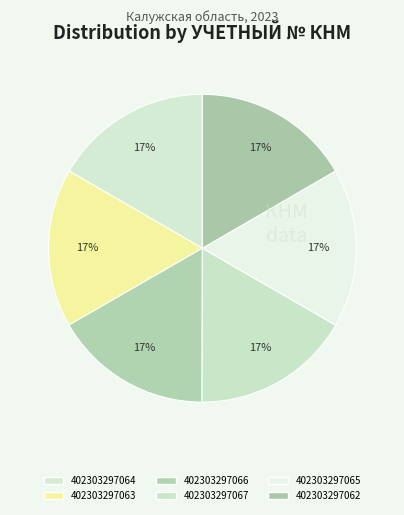

How many segments does this pie chart have?

6